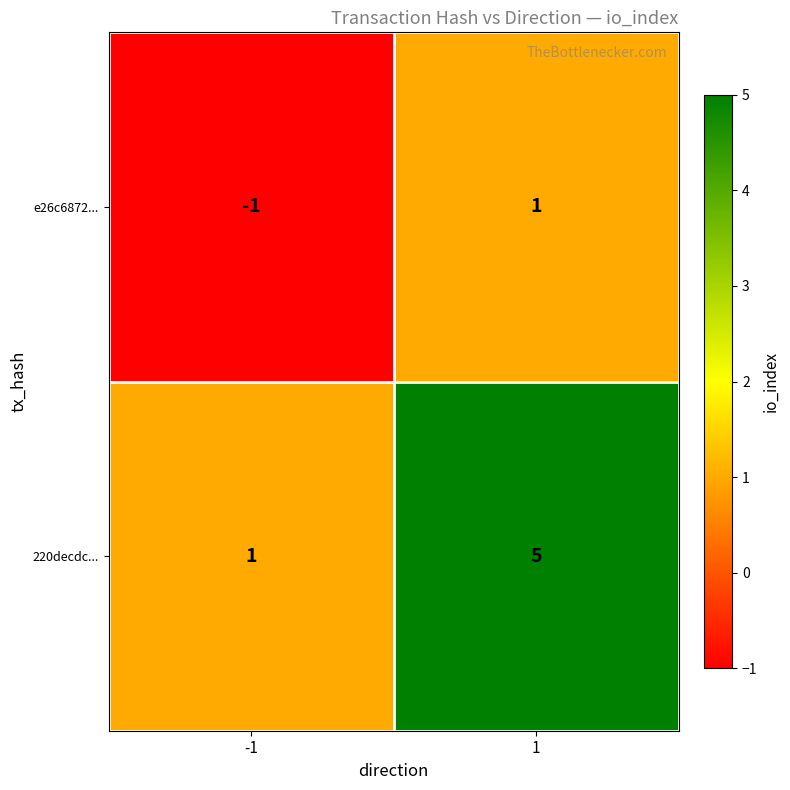

Reading right to left, what are all the values shown in this chart?

e26c6872...: 1	-1
220decdc...: 5	1